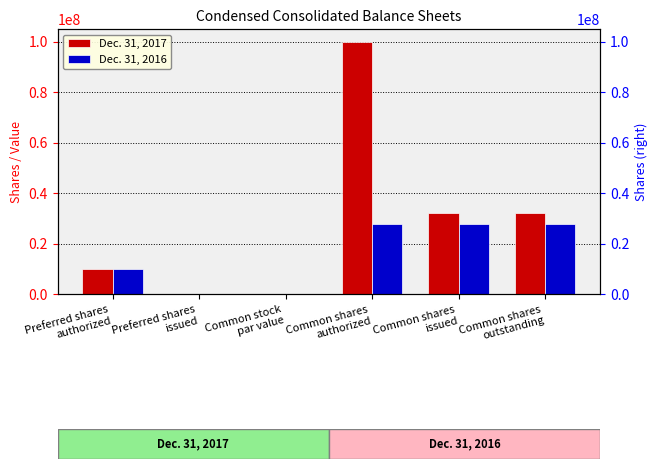

Between Preferred shares
issued and Common shares
outstanding, which series saw the biggest shift?

Dec. 31, 2017